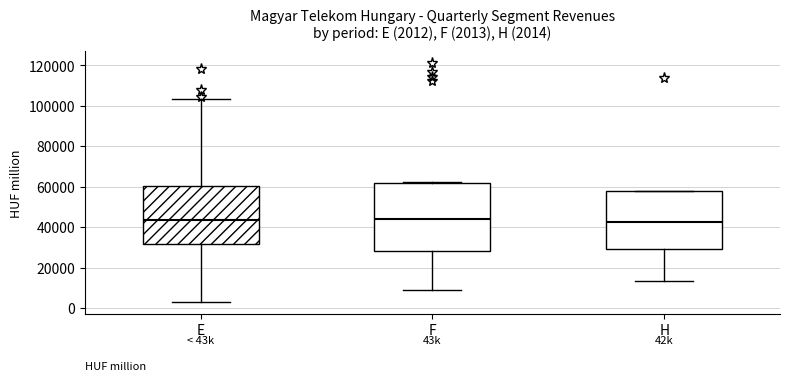

Which box is the tallest, from its lower edge to its upper edge?

F